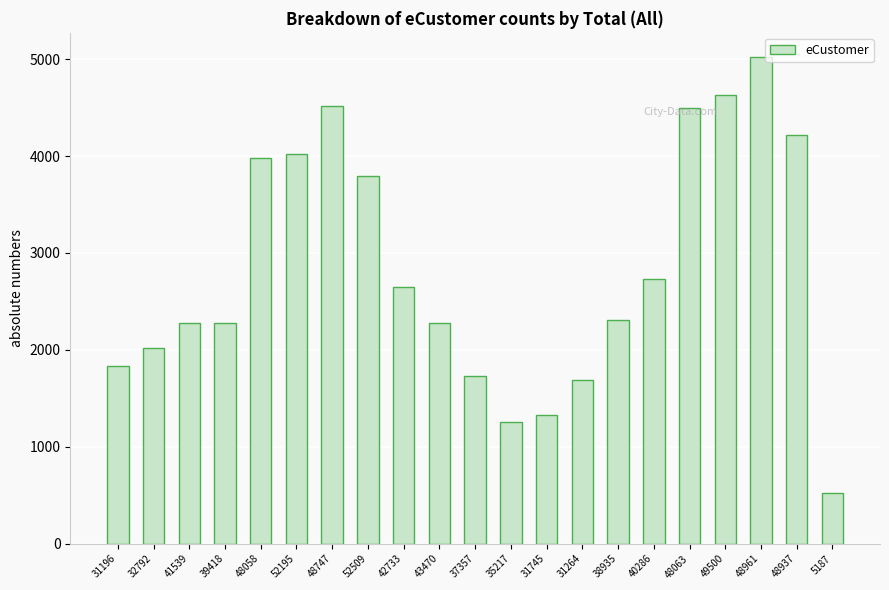

What is the change in value from 31745 to 40286?

+1404